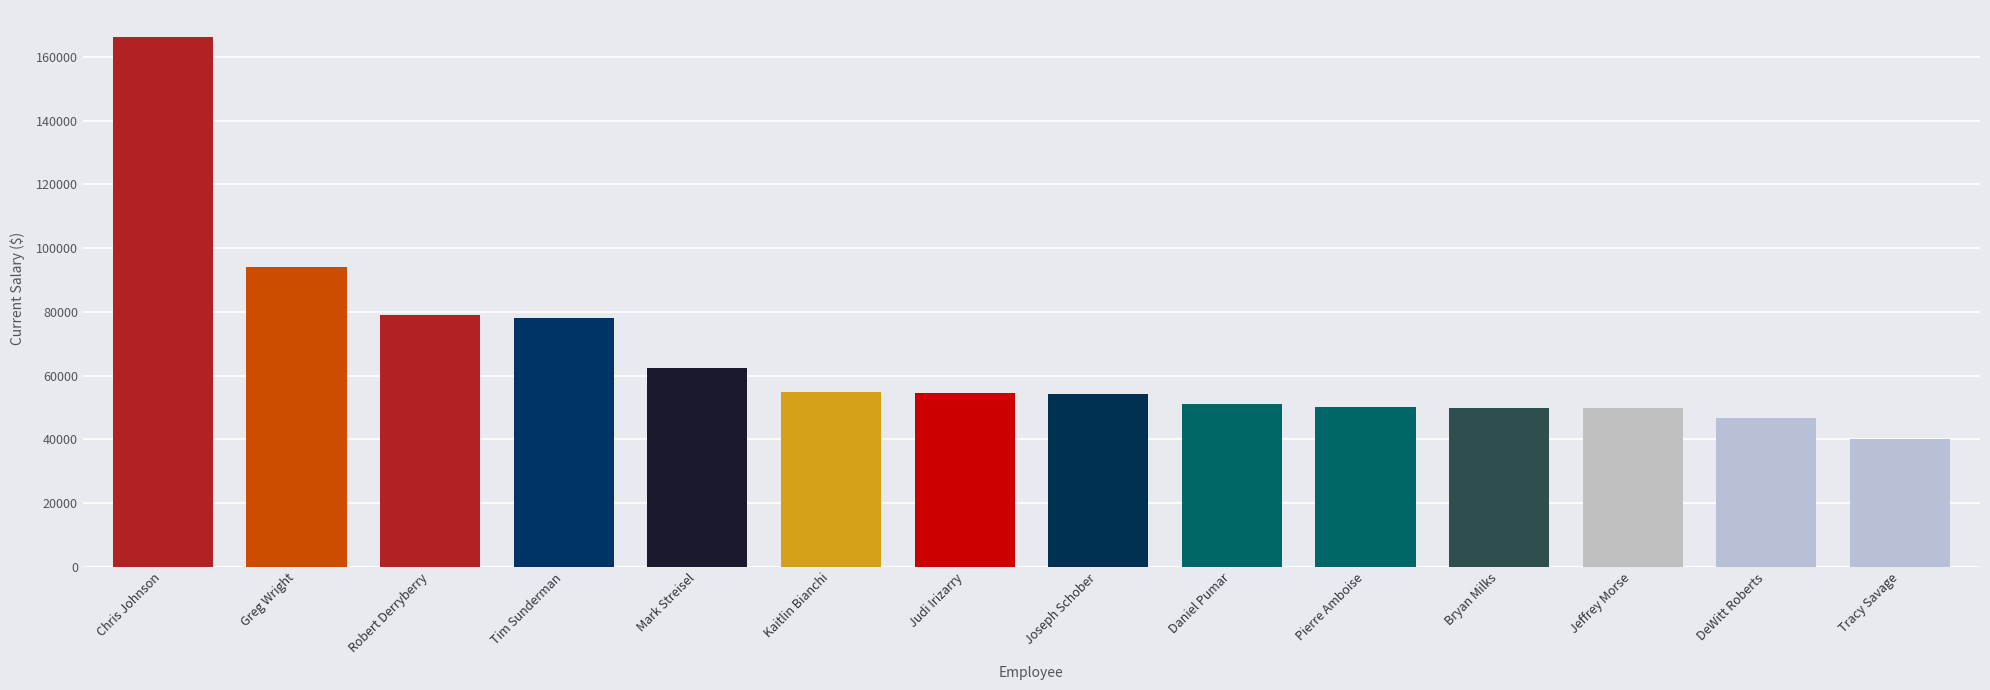

Between Jeffrey Morse and Robert Derryberry, which is larger?

Robert Derryberry